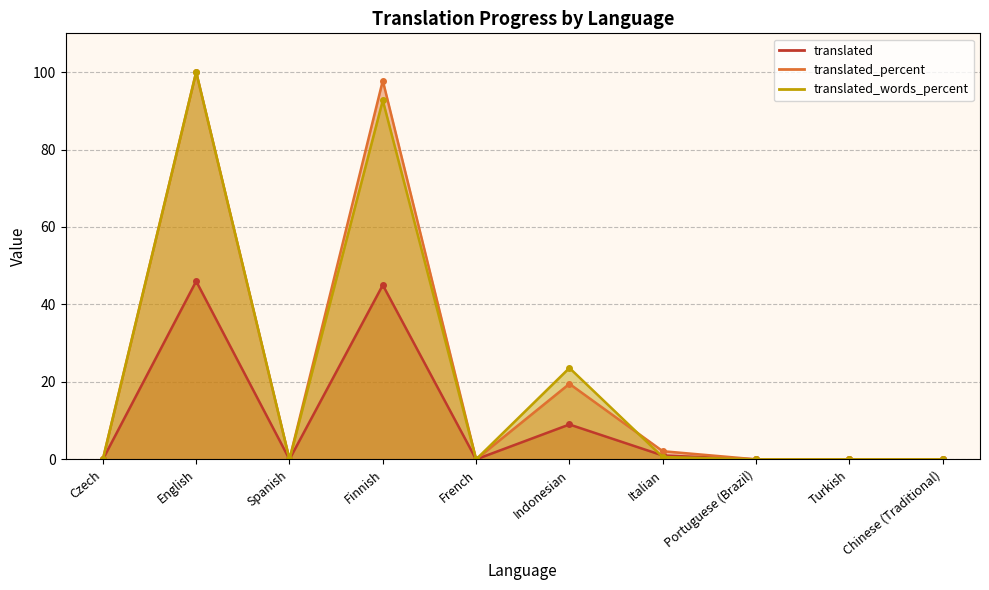

At which category is the sum across all series the highest?

English